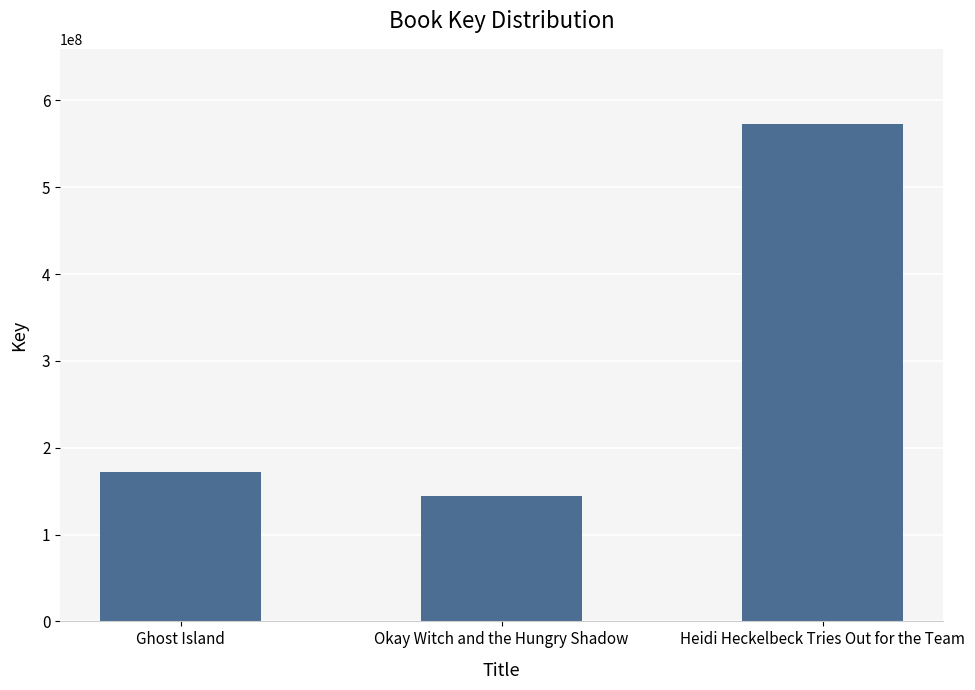

How many values are below 171684934?

1